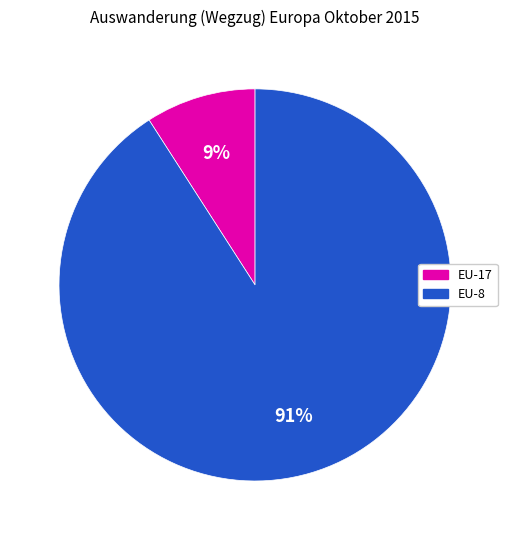

Does any single category account for the majority?

Yes